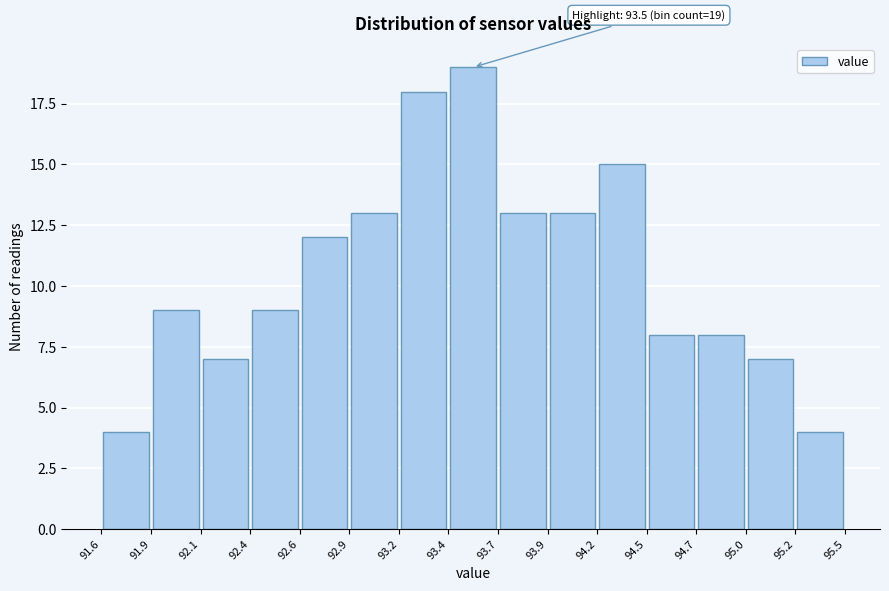

Over which range of the x-axis is the bar tallest?

93.4 to 93.7